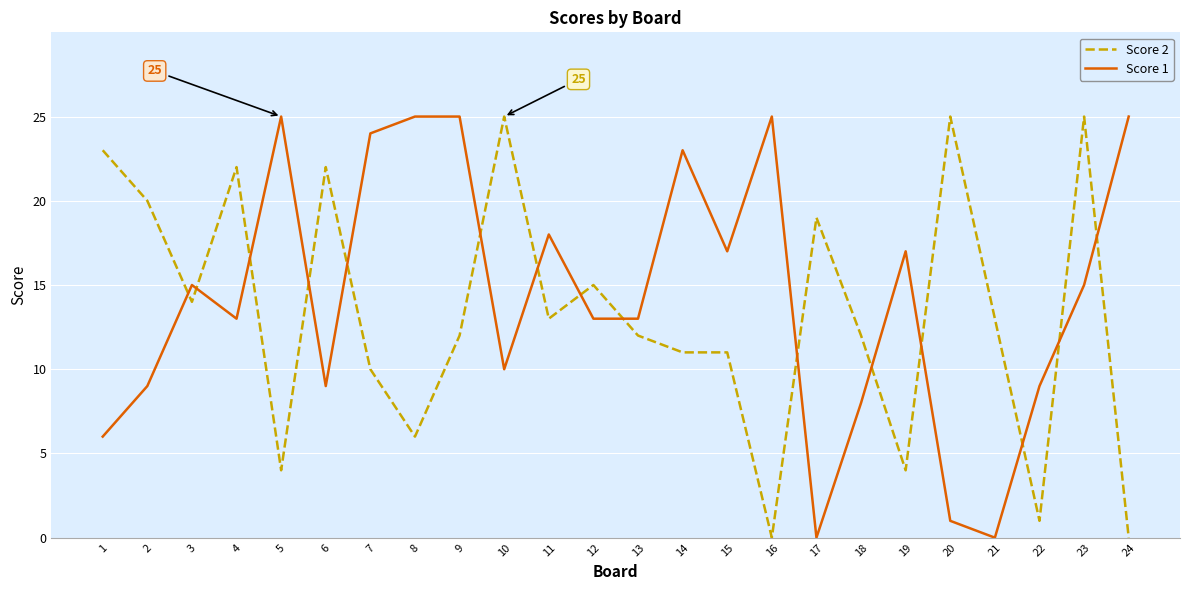

What is the difference between the maximum and minimum values in the Score 2 series?

25